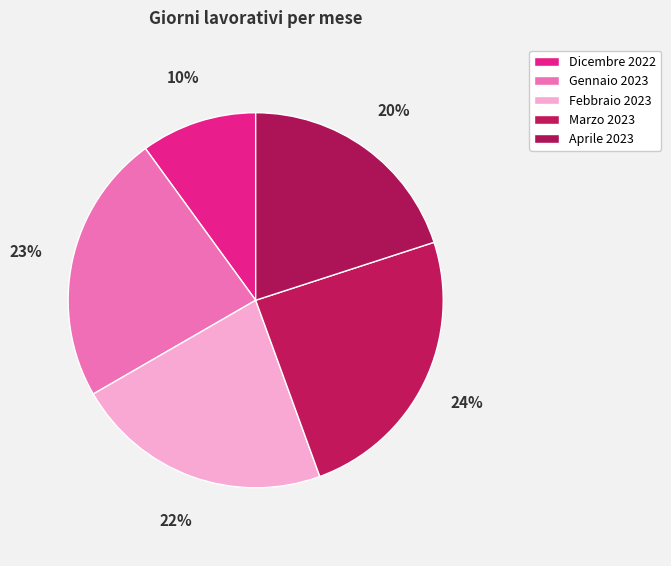

True or false: Febbraio 2023 accounts for 11% of the total.

False